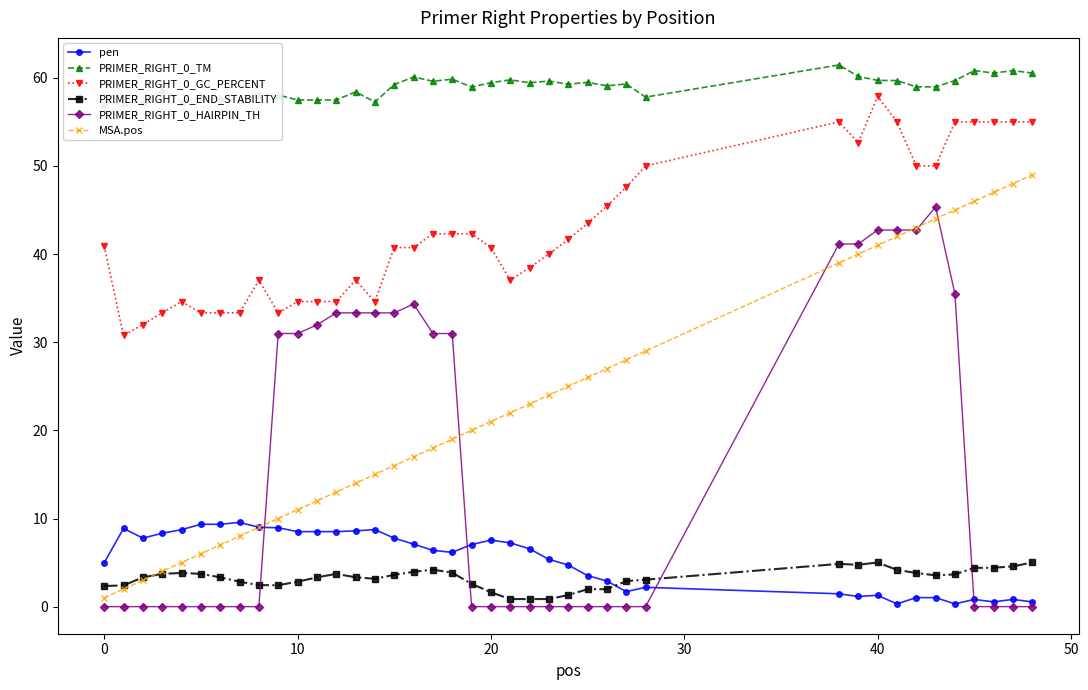

True or false: MSA.pos and PRIMER_RIGHT_0_GC_PERCENT cross at least once.

False